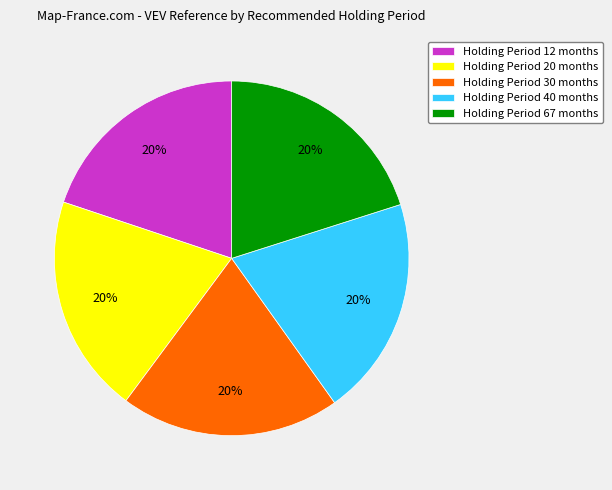

What percentage is the Holding Period 20 months slice, to the nearest percent?

20%